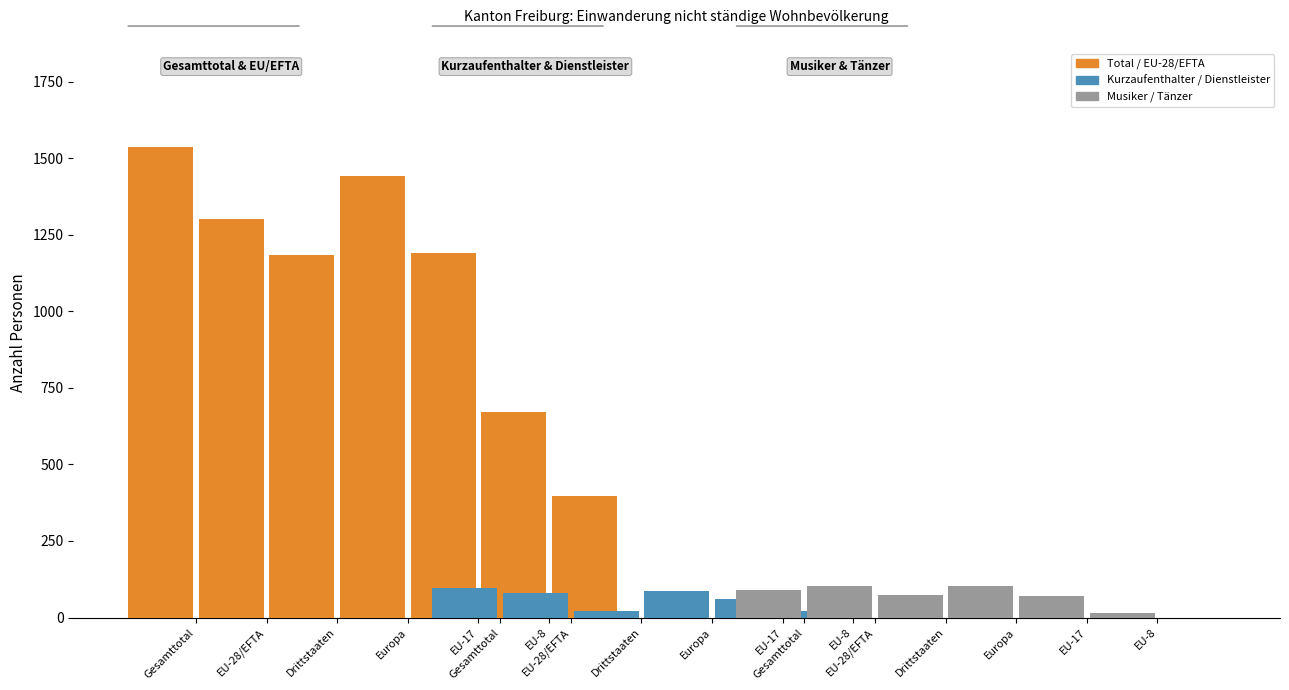

What position from the left is Gesamttotal?

1